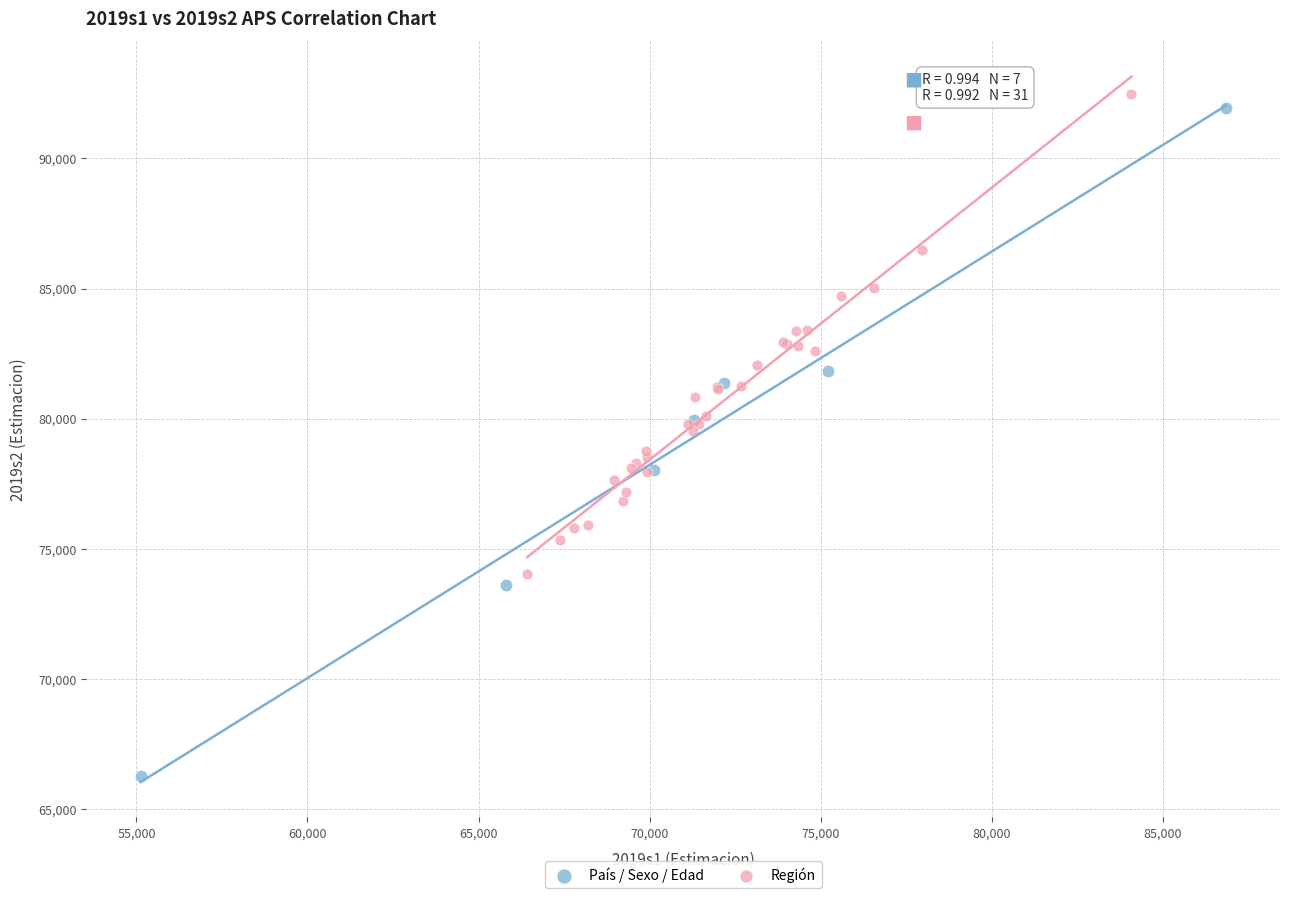

Which series has the widest spread of Y values?

País / Sexo / Edad